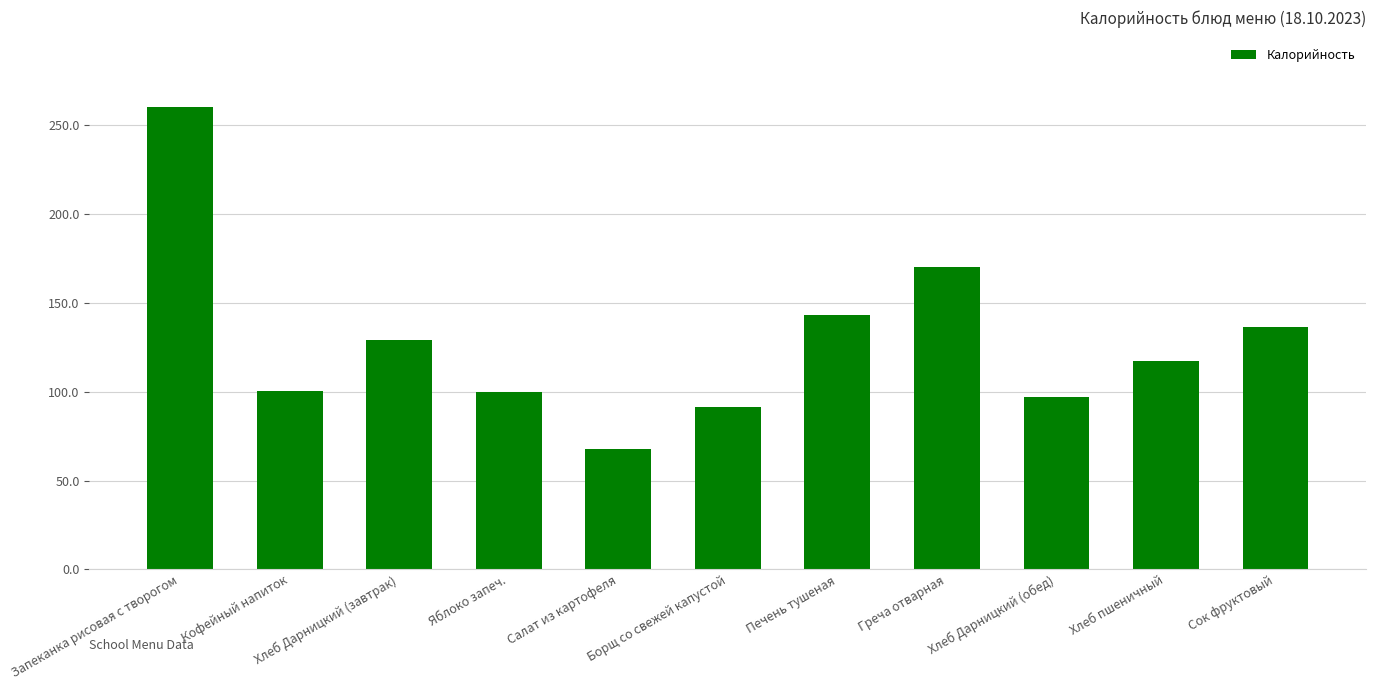

How many data points does each series have?

11